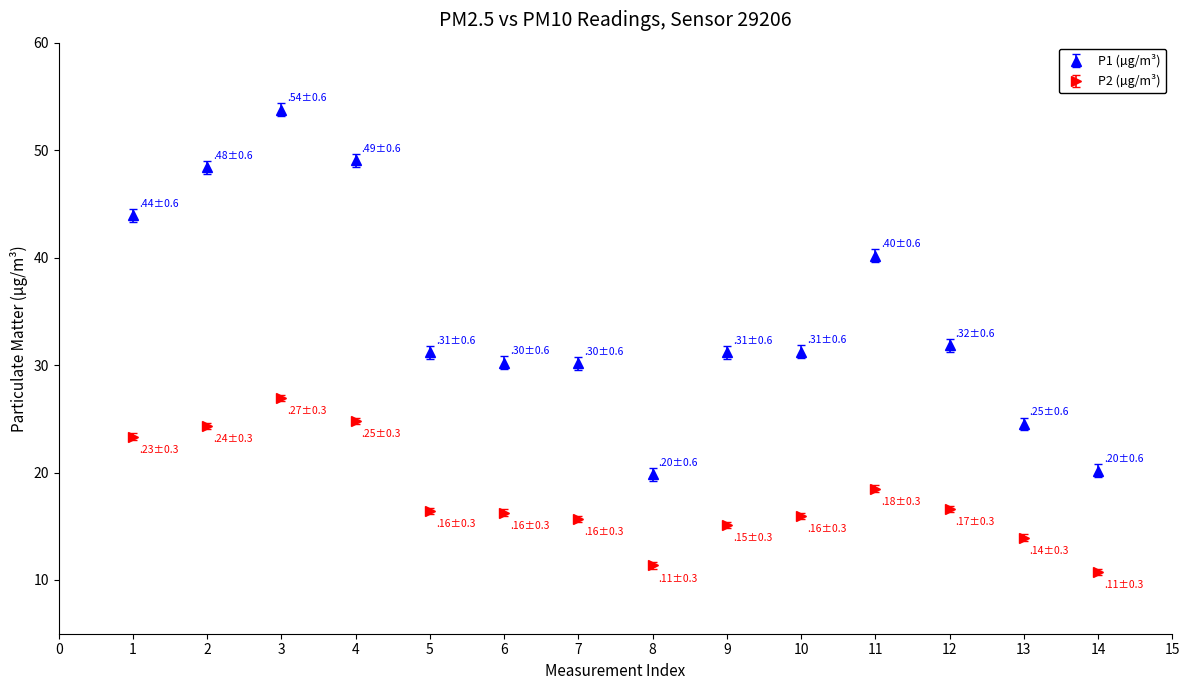

Which series has the widest spread of values?

P1 (µg/m³)